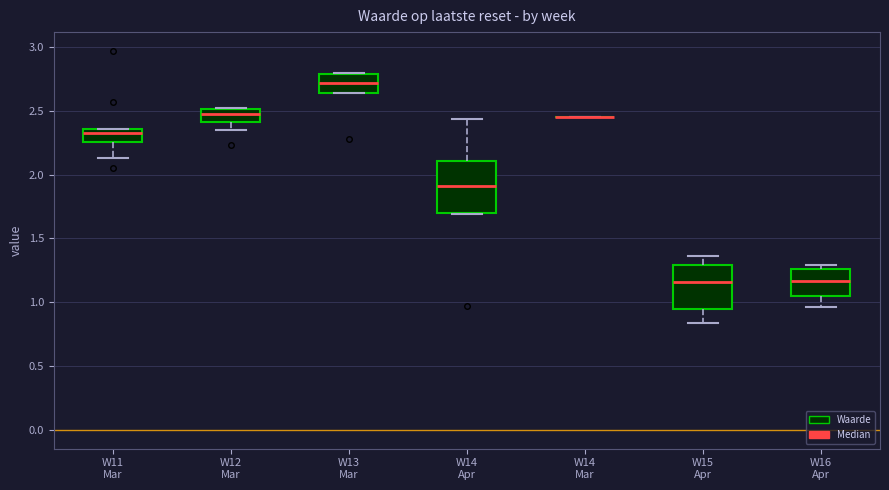

Reading left to right, read every box against the y-axis: the position of its median line, the range the box covers, and the ends of its whiskers. The values are not printed on the chart, so give them approximately, as read against the axis.

W11 Mar: median 2.35 (just below the box's upper edge), box 2.25 to 2.35, whiskers 2.15 to 2.35
W12 Mar: median 2.50 (just below the box's upper edge), box 2.40 to 2.50, whiskers 2.35 to 2.50
W13 Mar: median 2.70, box 2.65 to 2.80, whiskers 2.65 to 2.80
W14 Apr: median 1.90, box 1.70 to 2.10, whiskers 1.70 to 2.45
W14 Mar: box collapsed to a line at 2.45, whiskers 2.45 to 2.45
W15 Apr: median 1.15, box 0.95 to 1.30, whiskers 0.85 to 1.35
W16 Apr: median 1.15, box 1.05 to 1.25, whiskers 0.95 to 1.30